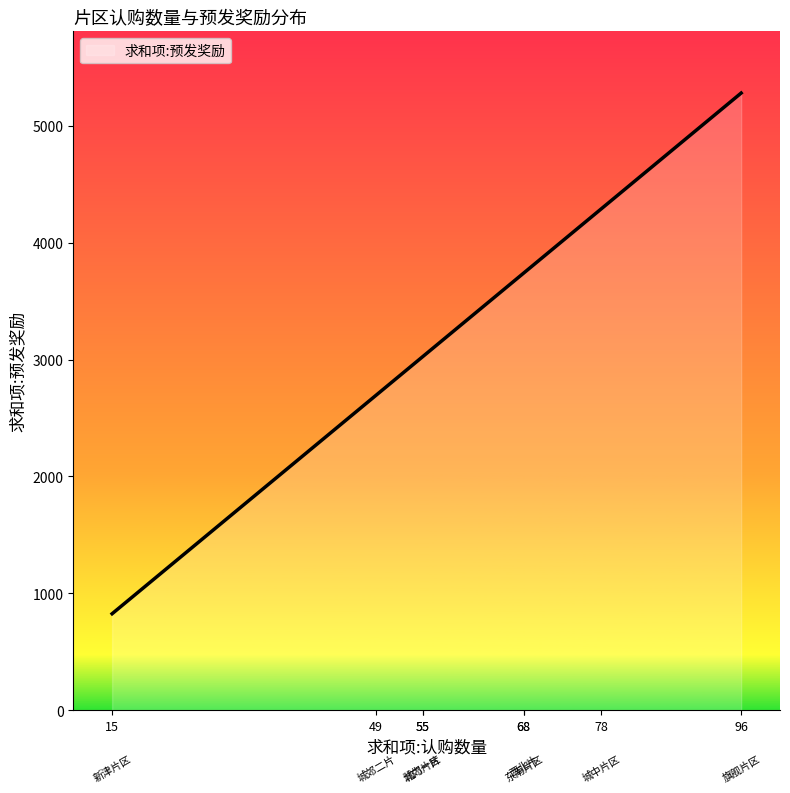

What is the smallest value displayed?

825